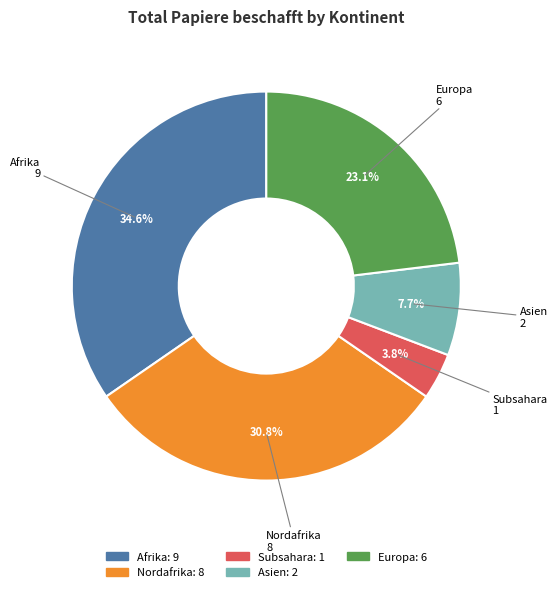

Is there a majority slice in this chart?

No